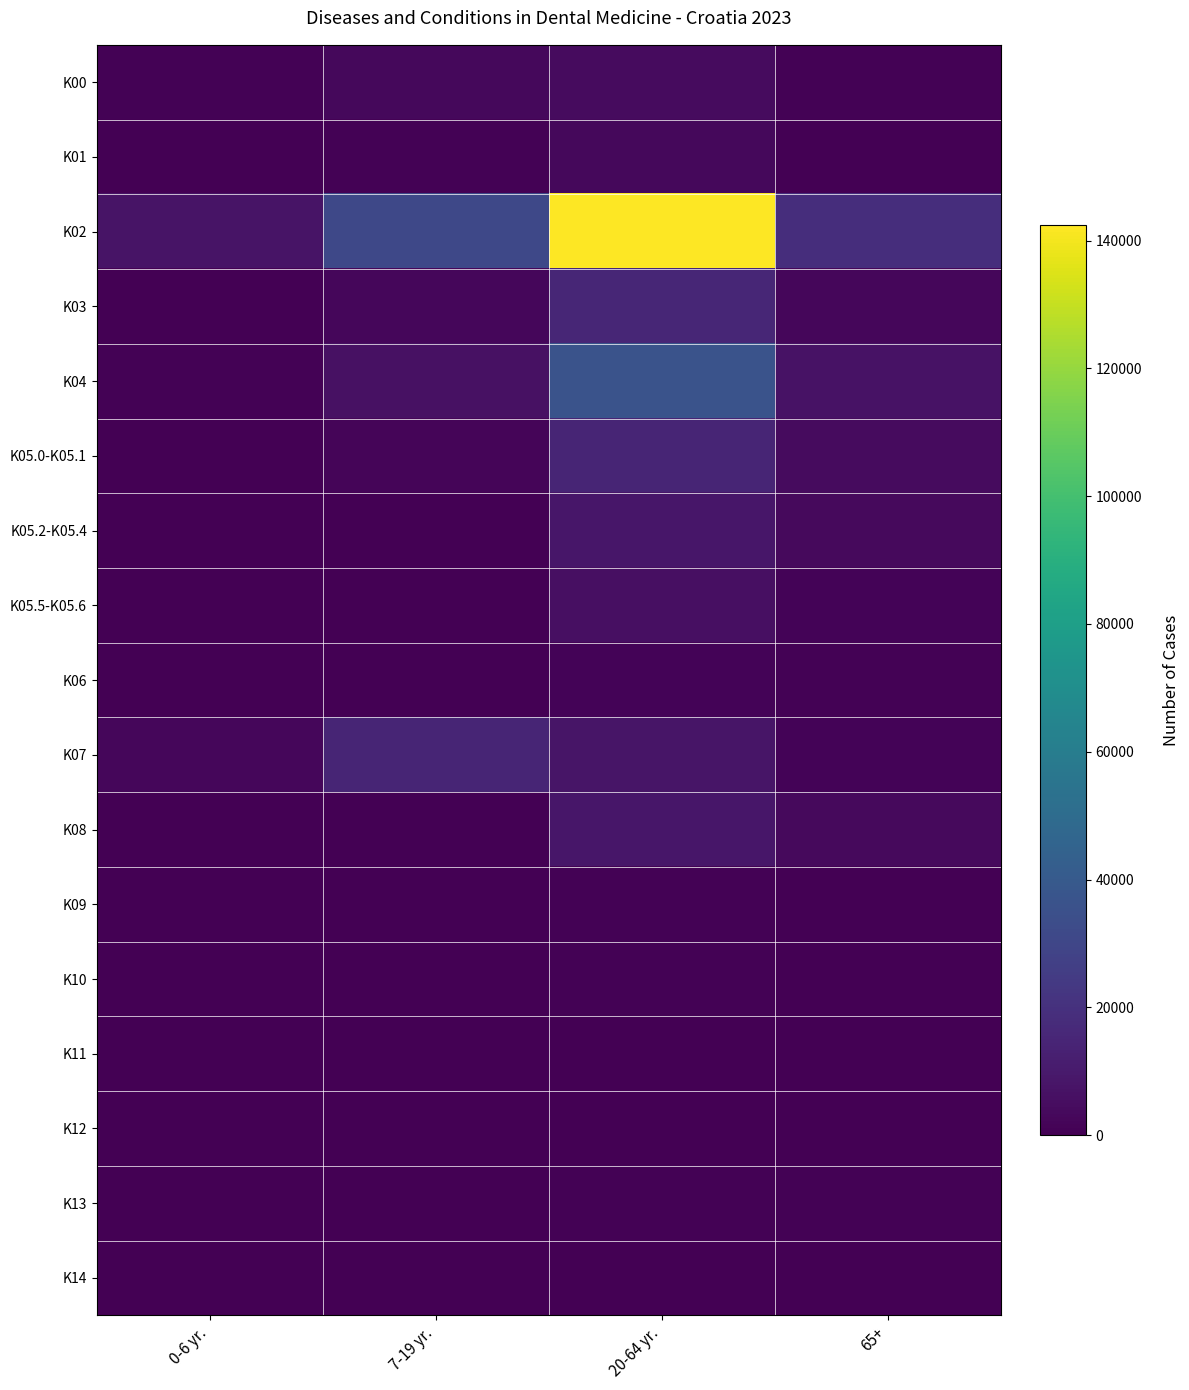

Reading left to right, transcribe all the data shown in this chart.

K00: 0-6 yr.=706	7-19 yr.=3047	20-64 yr.=4443	65+=594
K01: 0-6 yr.=59	7-19 yr.=1041	20-64 yr.=3178	65+=303
K02: 0-6 yr.=7557	7-19 yr.=31060	20-64 yr.=142446	65+=18845
K03: 0-6 yr.=248	7-19 yr.=2572	20-64 yr.=15141	65+=2660
K04: 0-6 yr.=938	7-19 yr.=6432	20-64 yr.=36336	65+=7107
K05.0-K05.1: 0-6 yr.=80	7-19 yr.=2087	20-64 yr.=14782	65+=4133
K05.2-K05.4: 0-6 yr.=29	7-19 yr.=433	20-64 yr.=8699	65+=3891
K05.5-K05.6: 0-6 yr.=52	7-19 yr.=358	20-64 yr.=5854	65+=1122
K06: 0-6 yr.=6	7-19 yr.=97	20-64 yr.=1149	65+=773
K07: 0-6 yr.=2286	7-19 yr.=14854	20-64 yr.=7993	65+=1172
K08: 0-6 yr.=39	7-19 yr.=498	20-64 yr.=8559	65+=3580
K09: 0-6 yr.=5	7-19 yr.=96	20-64 yr.=1048	65+=535
K10: 0-6 yr.=4	7-19 yr.=27	20-64 yr.=632	65+=330
K11: 0-6 yr.=4	7-19 yr.=18	20-64 yr.=165	65+=312
K12: 0-6 yr.=28	7-19 yr.=62	20-64 yr.=312	65+=382
K13: 0-6 yr.=16	7-19 yr.=113	20-64 yr.=565	65+=572
K14: 0-6 yr.=0	7-19 yr.=26	20-64 yr.=250	65+=309